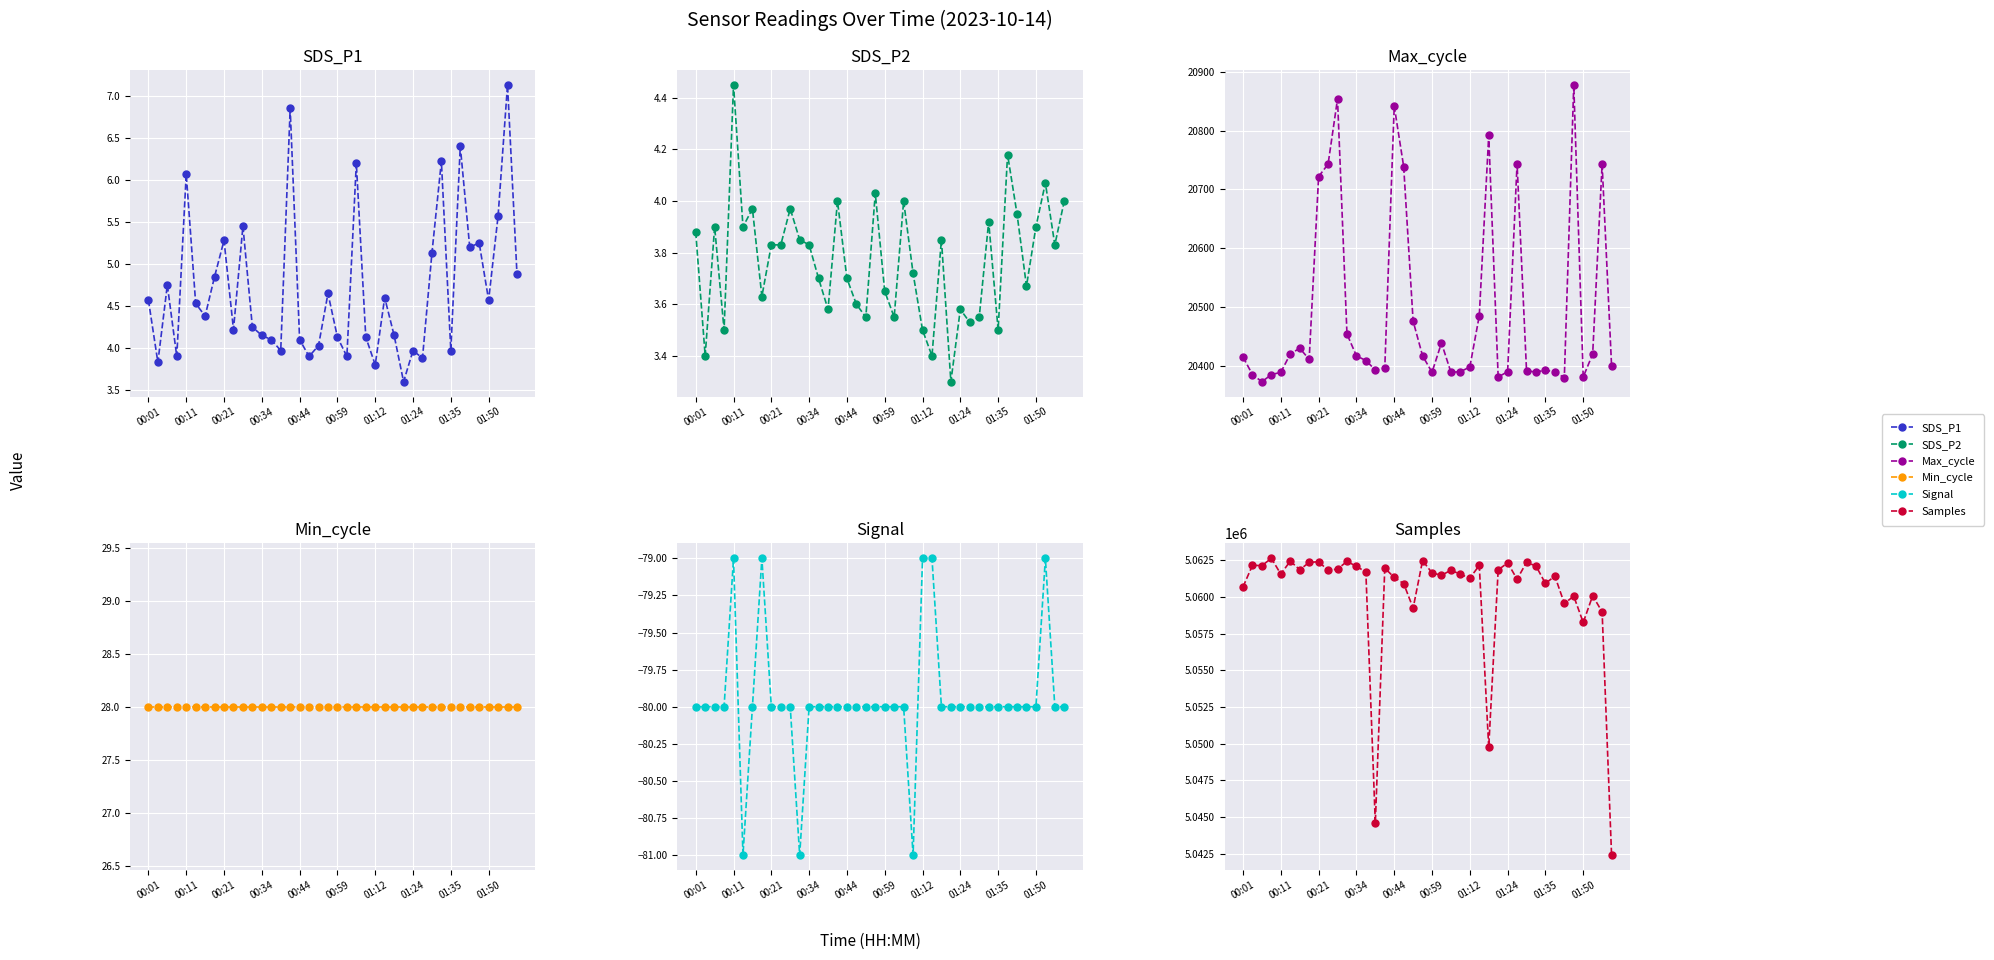

Between 10 and 33, which series saw the biggest shift?

Samples